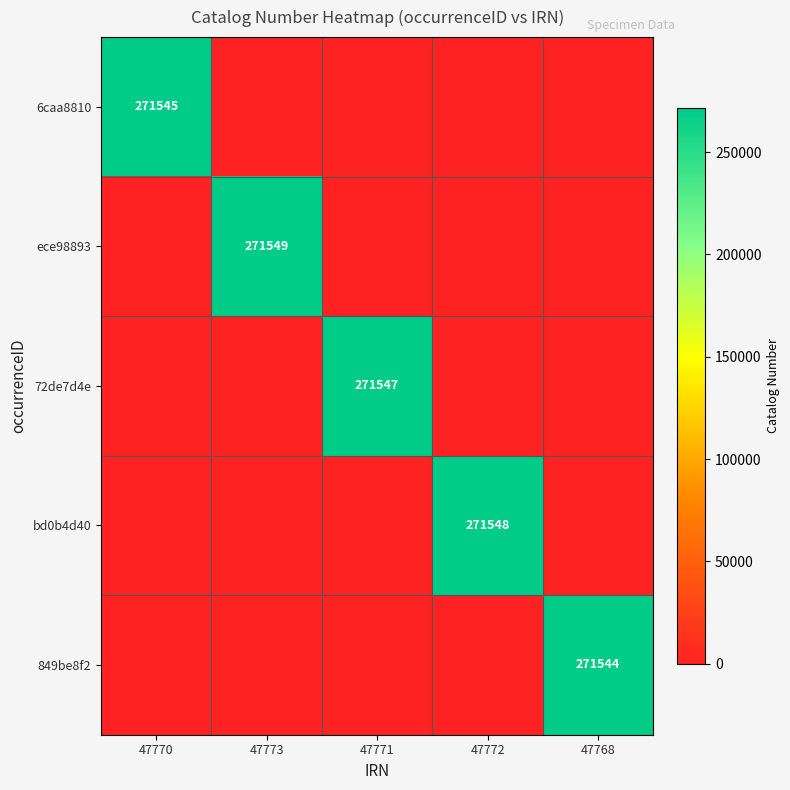

The 72de7d4e series shows 428121 at 47771. True or false?

False